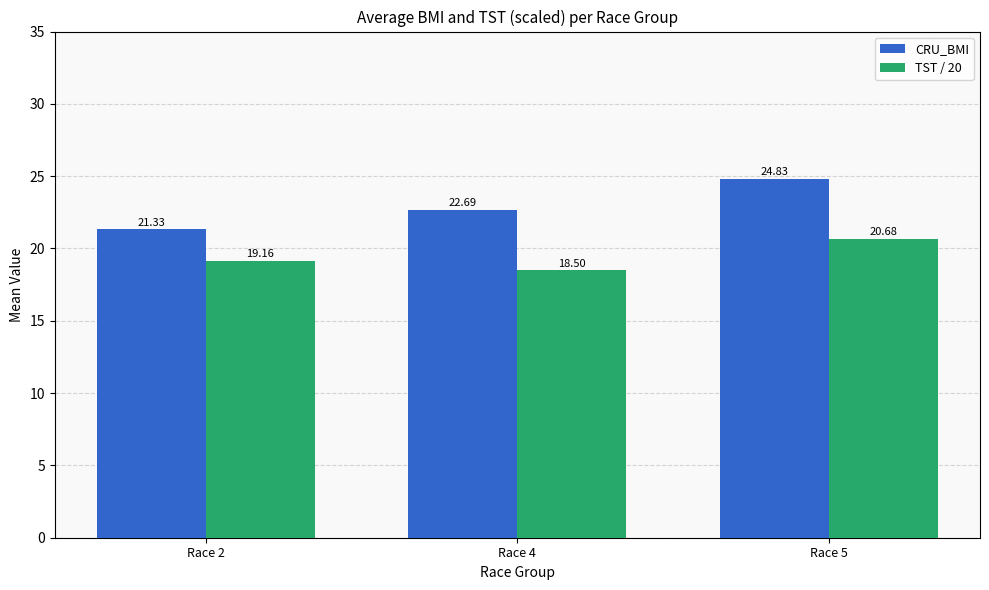

Is it true that CRU_BMI equals 24.8 at Race 5?

True